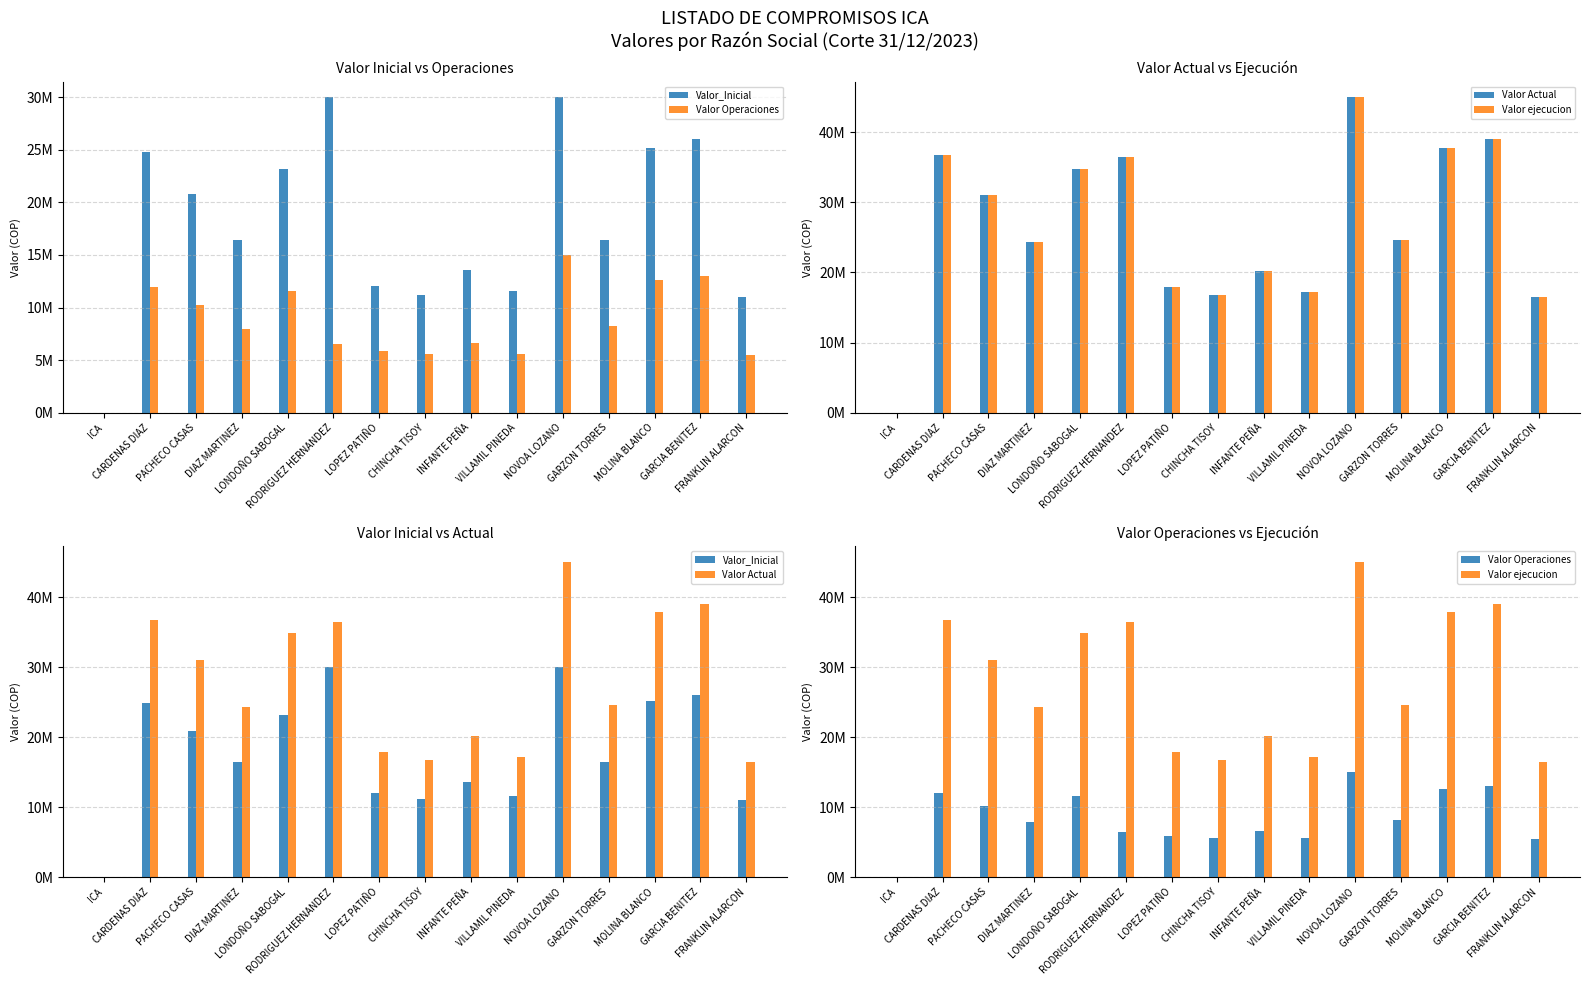

At how many categories does at least one series exceed 39858533?

1